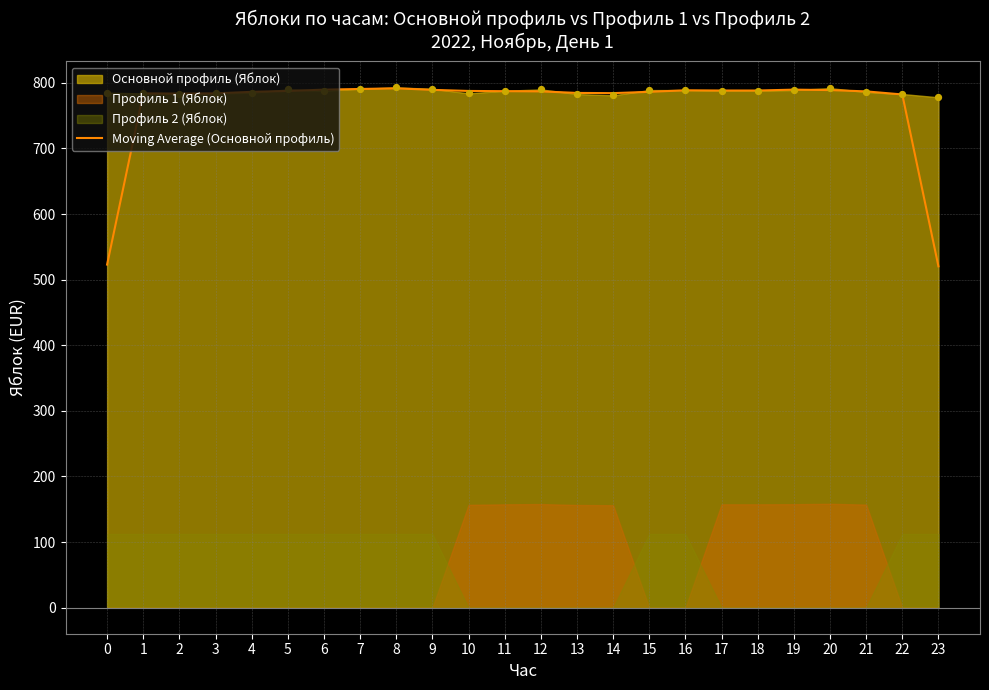

Approximately how many times larger is the value at 19 compared to 12?

1.0